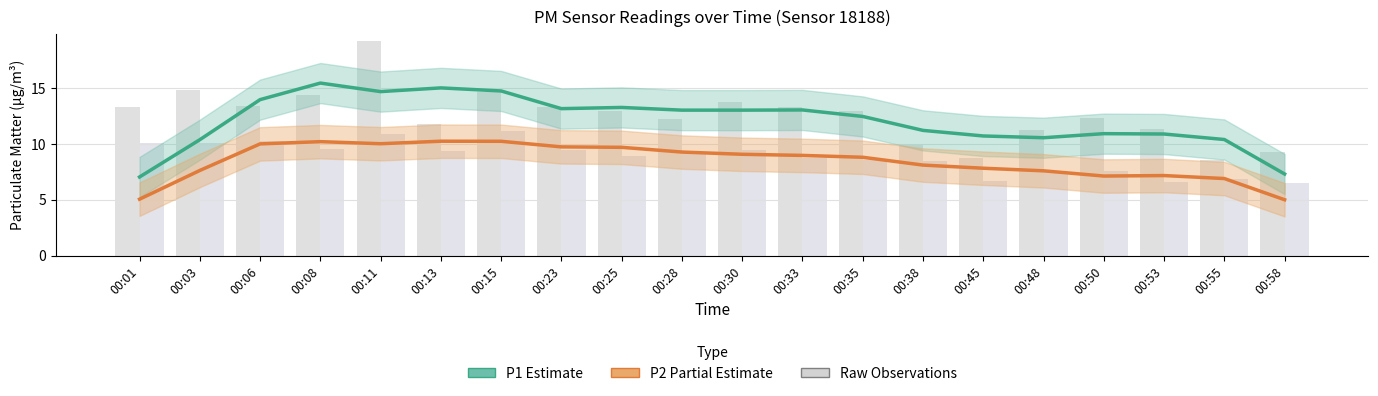

How many values in the P1 (Estimate) series are below 13?

10